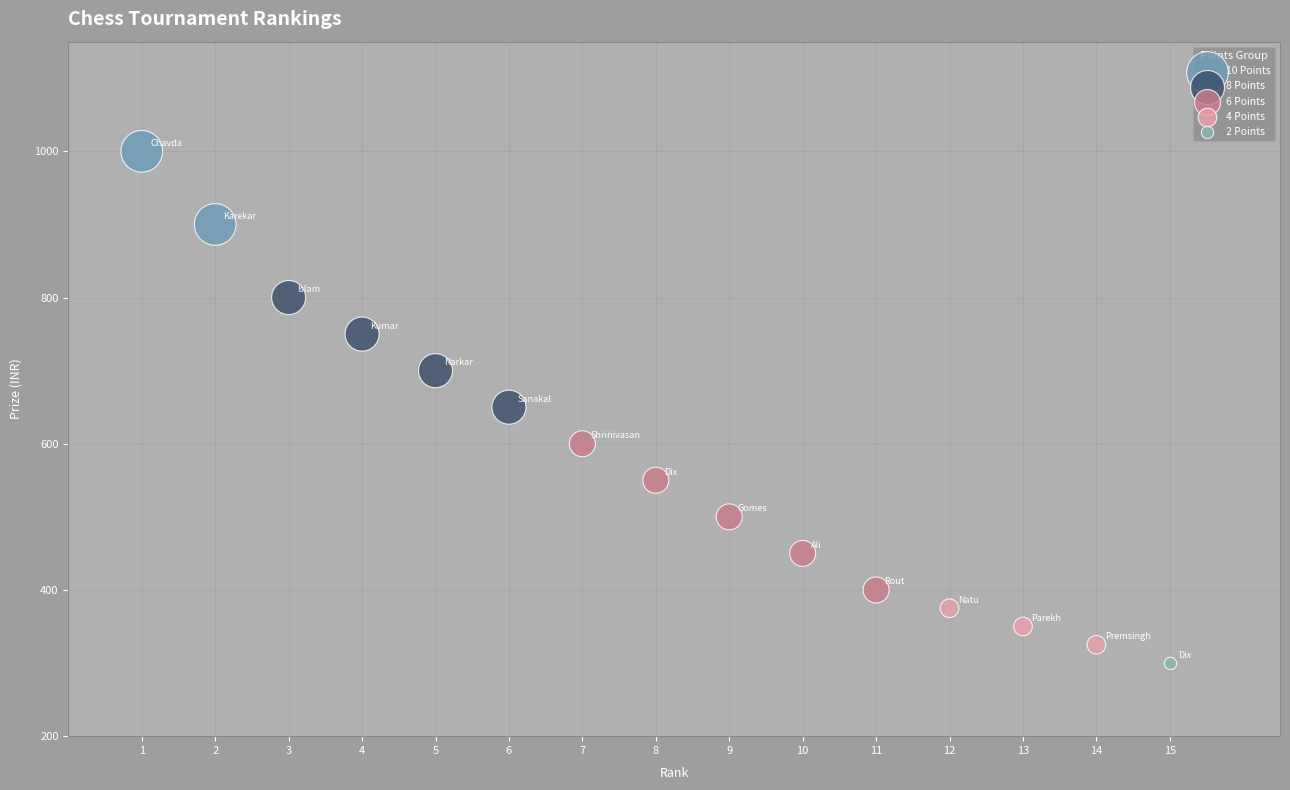

Which series contains the highest Y value?

10 Points